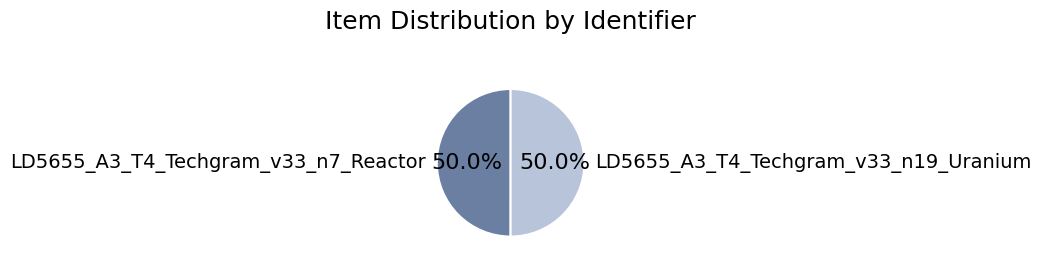

Combined, what portion of the pie is LD5655_A3_T4_Techgram_v33_n7_Reactor and LD5655_A3_T4_Techgram_v33_n19_Uranium?

100.0%